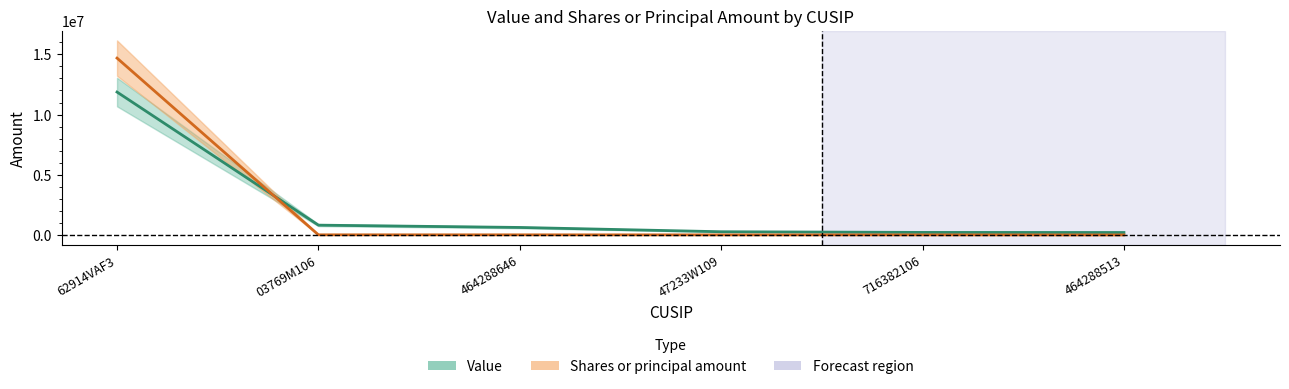

Where does the Value series first go above 625000?

62914VAF3